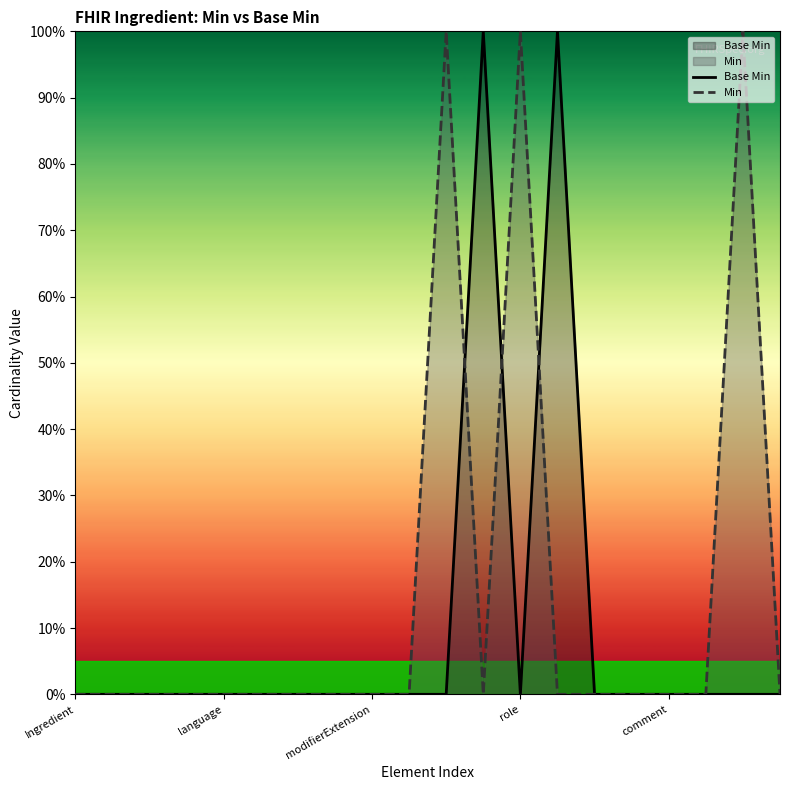

What are all the series names shown in the legend?

Base Min, Min